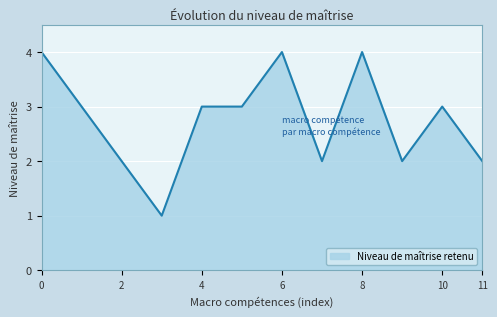

What is the maximum value shown in the chart?

4